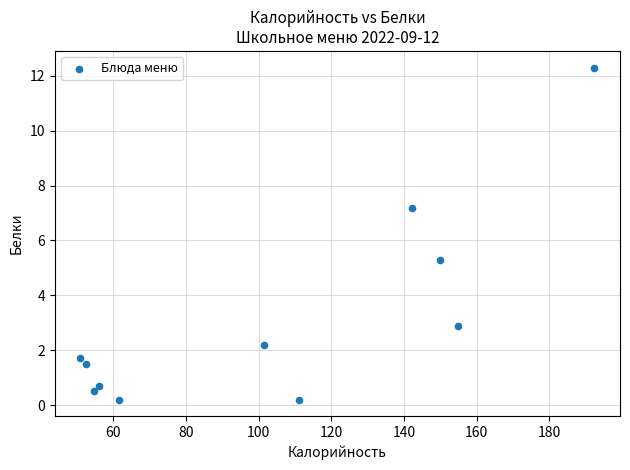

What is the average X value?

102.5